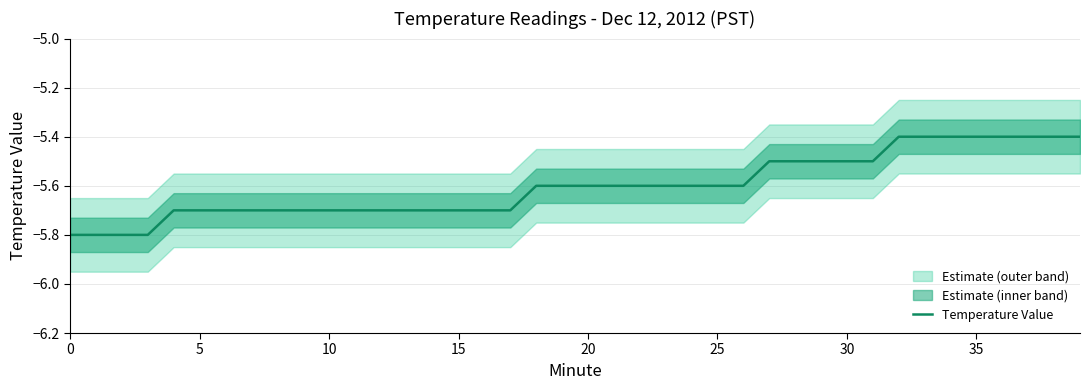

Does the chart display data point markers on the line(s)?

No